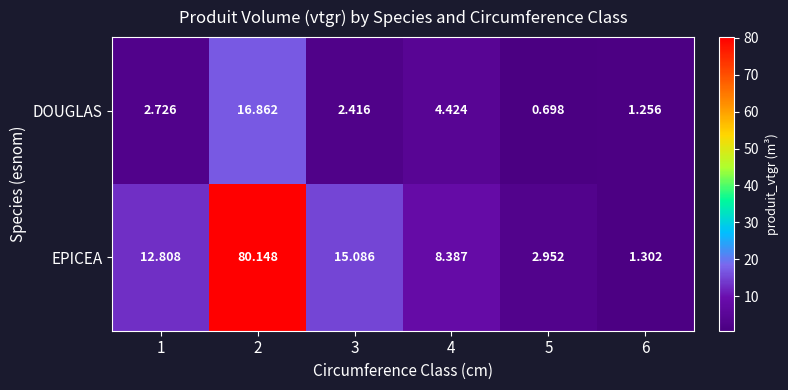

At how many categories does at least one series exceed 2?

5